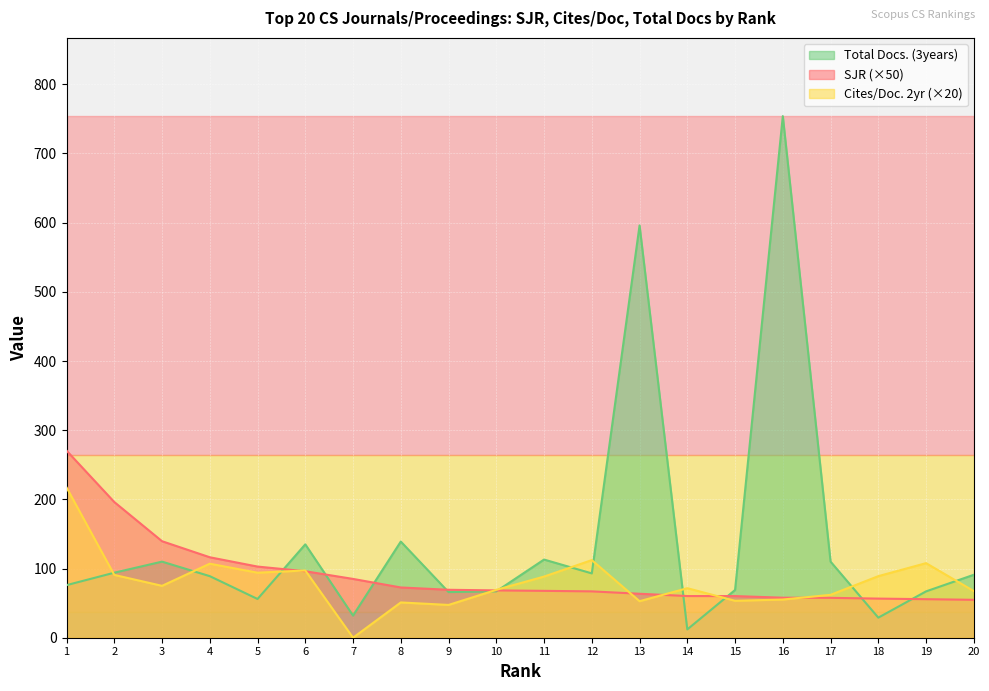

What is the average value of the Cites / Doc. (2years) series?

80.4